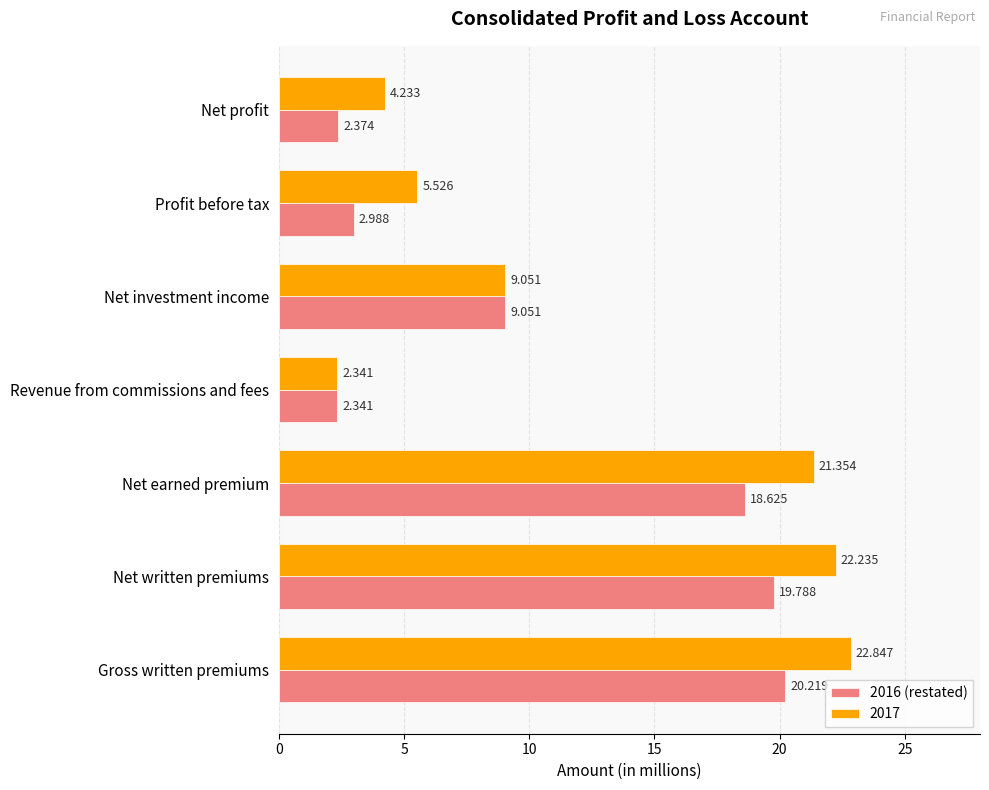

Is the value of 2017 at Gross written premiums greater than the value of 2016 (restated) at Net earned premium?

Yes